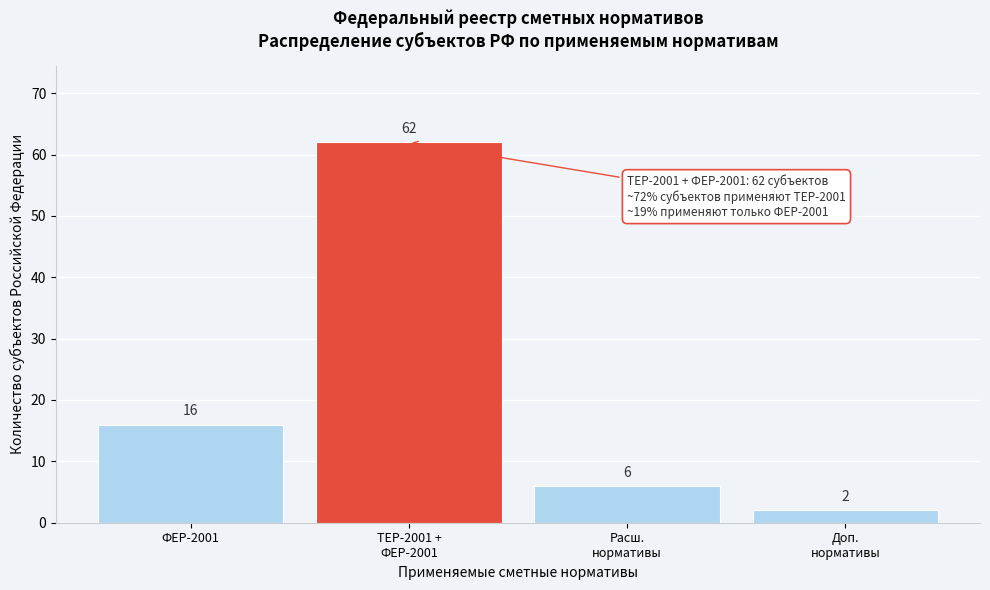

Reading left to right, what are all the values shown in this chart?

16	62	6	2